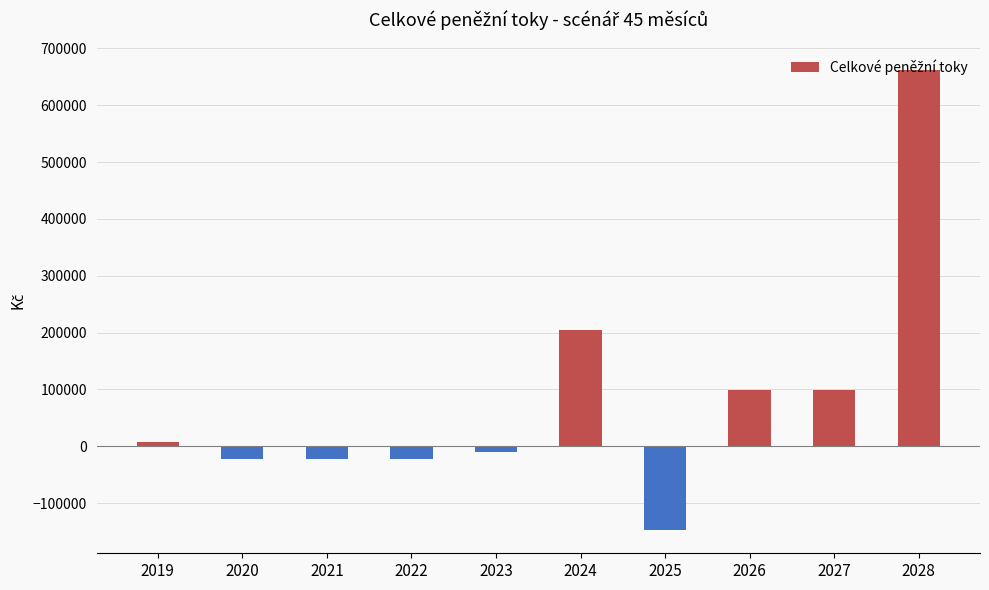

What is the difference between the maximum and minimum values?

810293.0